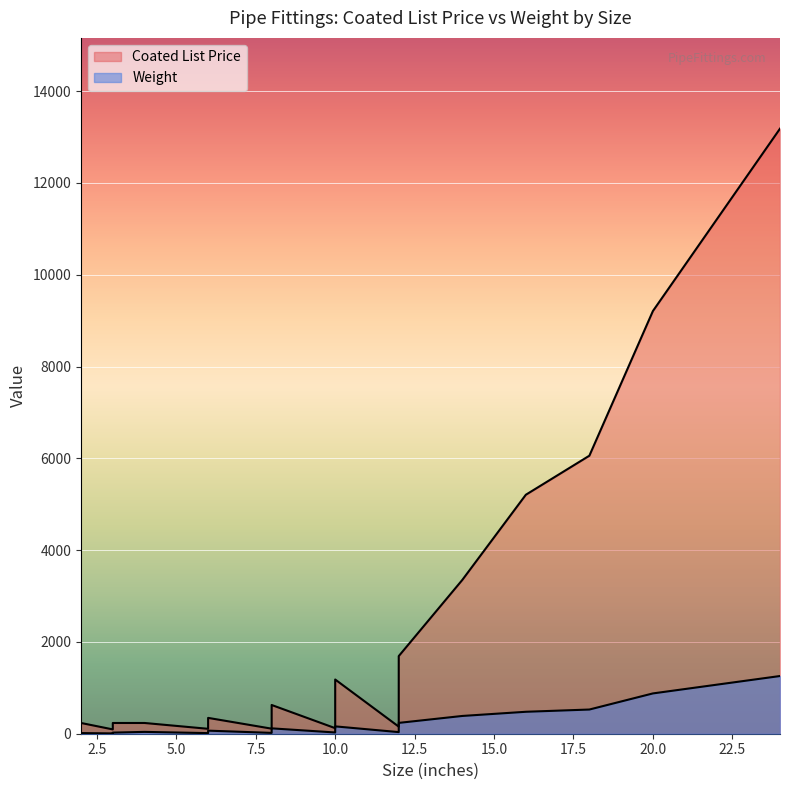

Where is the first local maximum for Coated List Price?

2